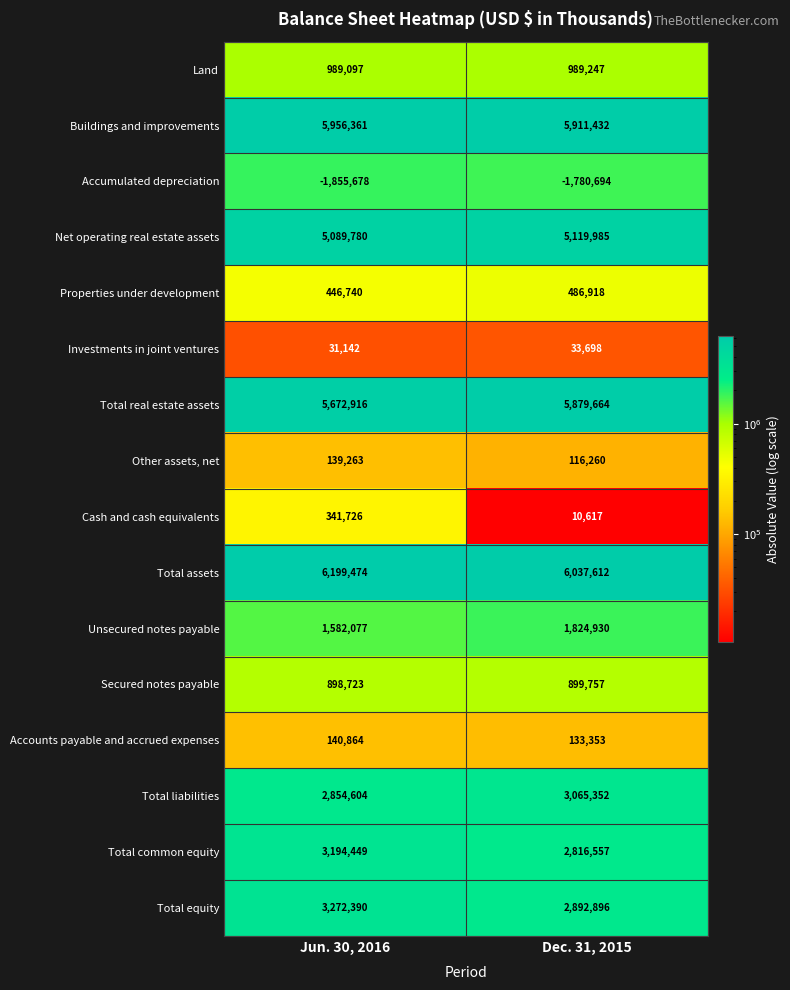

What is the sum of the Accounts payable and accrued expenses values at Dec. 31, 2015 and Jun. 30, 2016?

274217